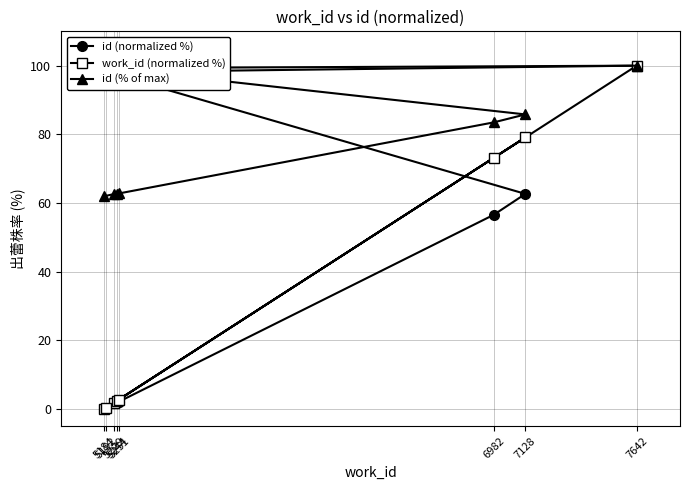

What is the total value across all series at 5244?

66.9